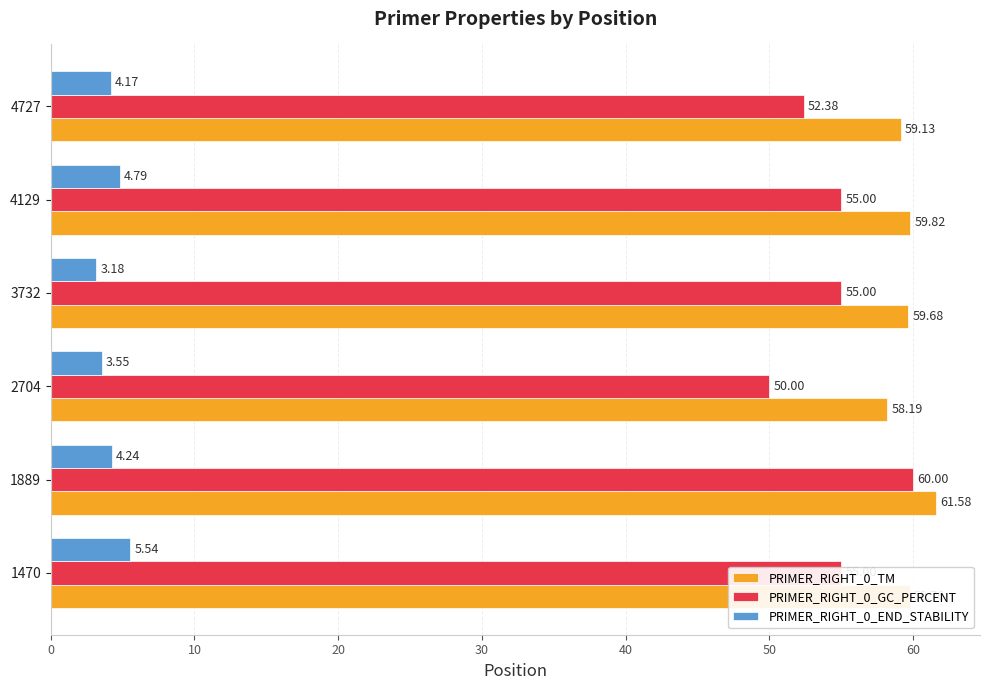

What is the average value of the PRIMER_RIGHT_0_GC_PERCENT series?

54.6